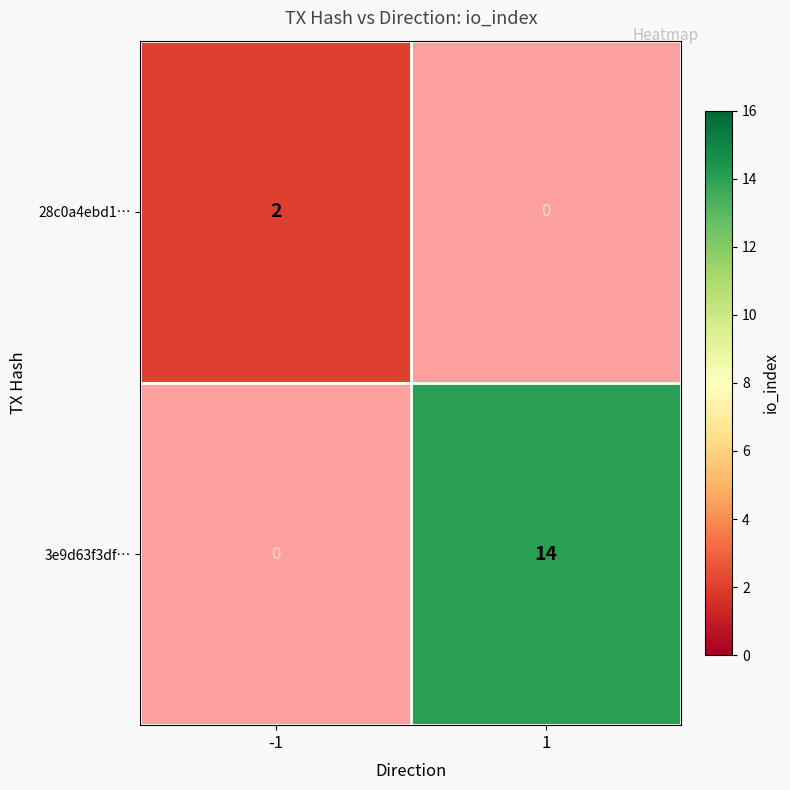

Is it true that 3e9d63f3df… equals 4.2 at 1?

False